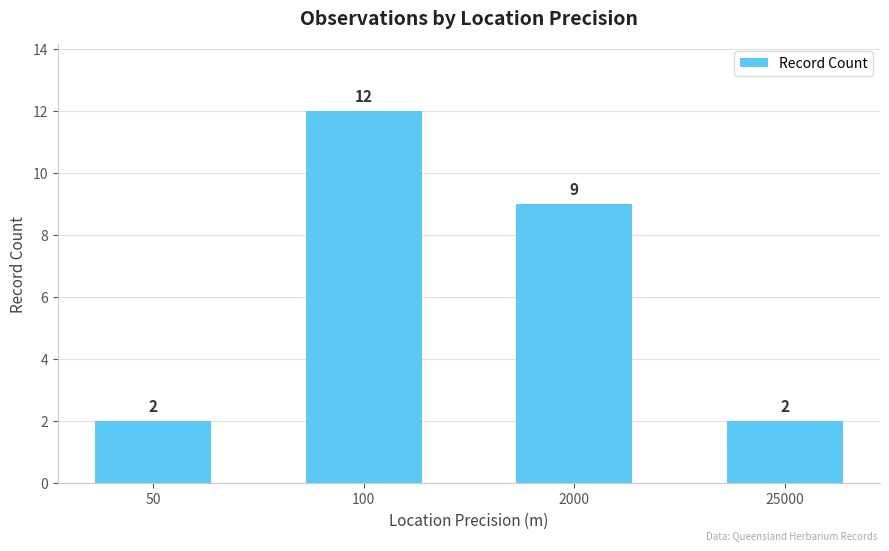

What is the value of the 4th bar from the left?

2